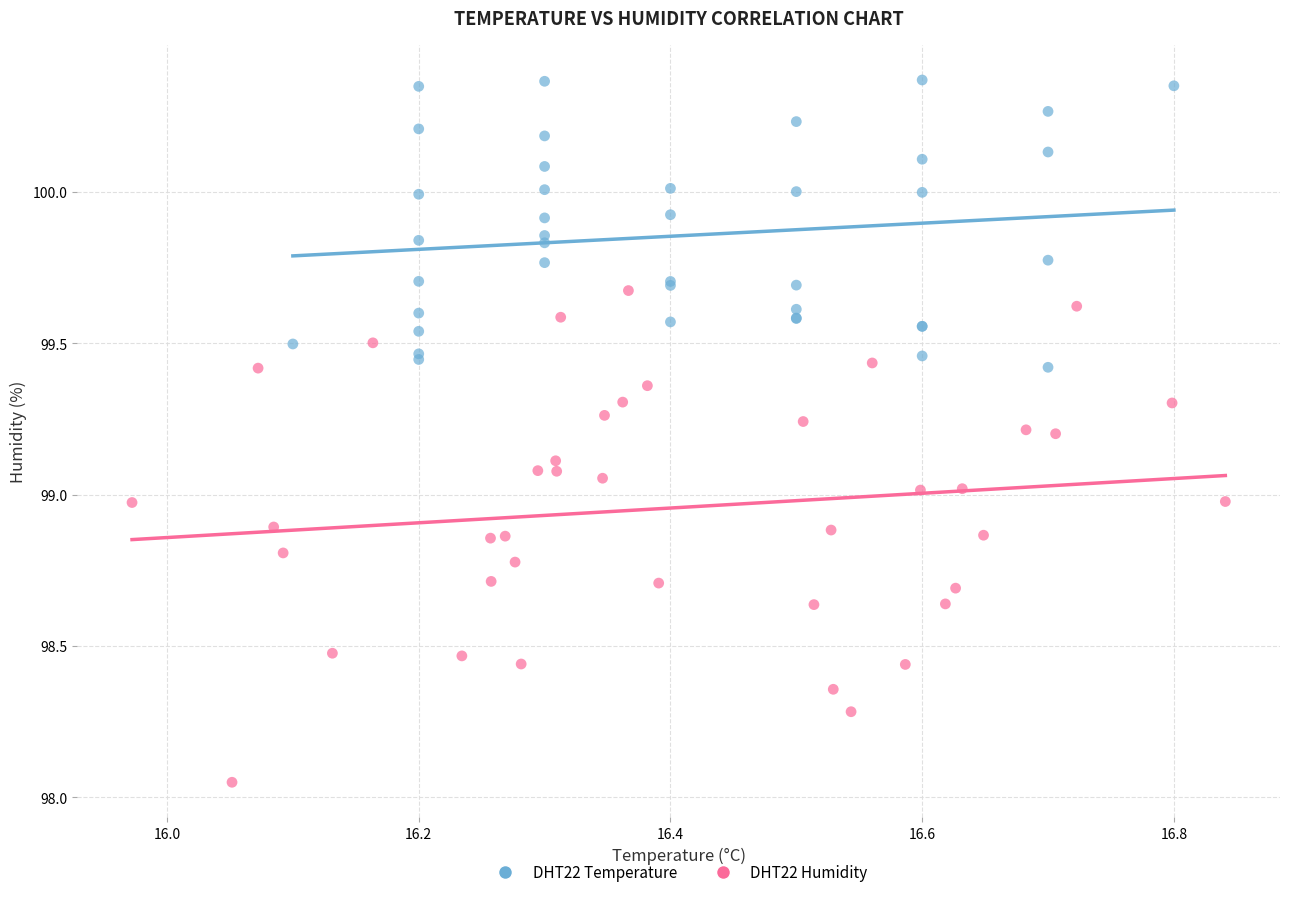

Which series reaches the maximum Y coordinate?

DHT22 Temperature